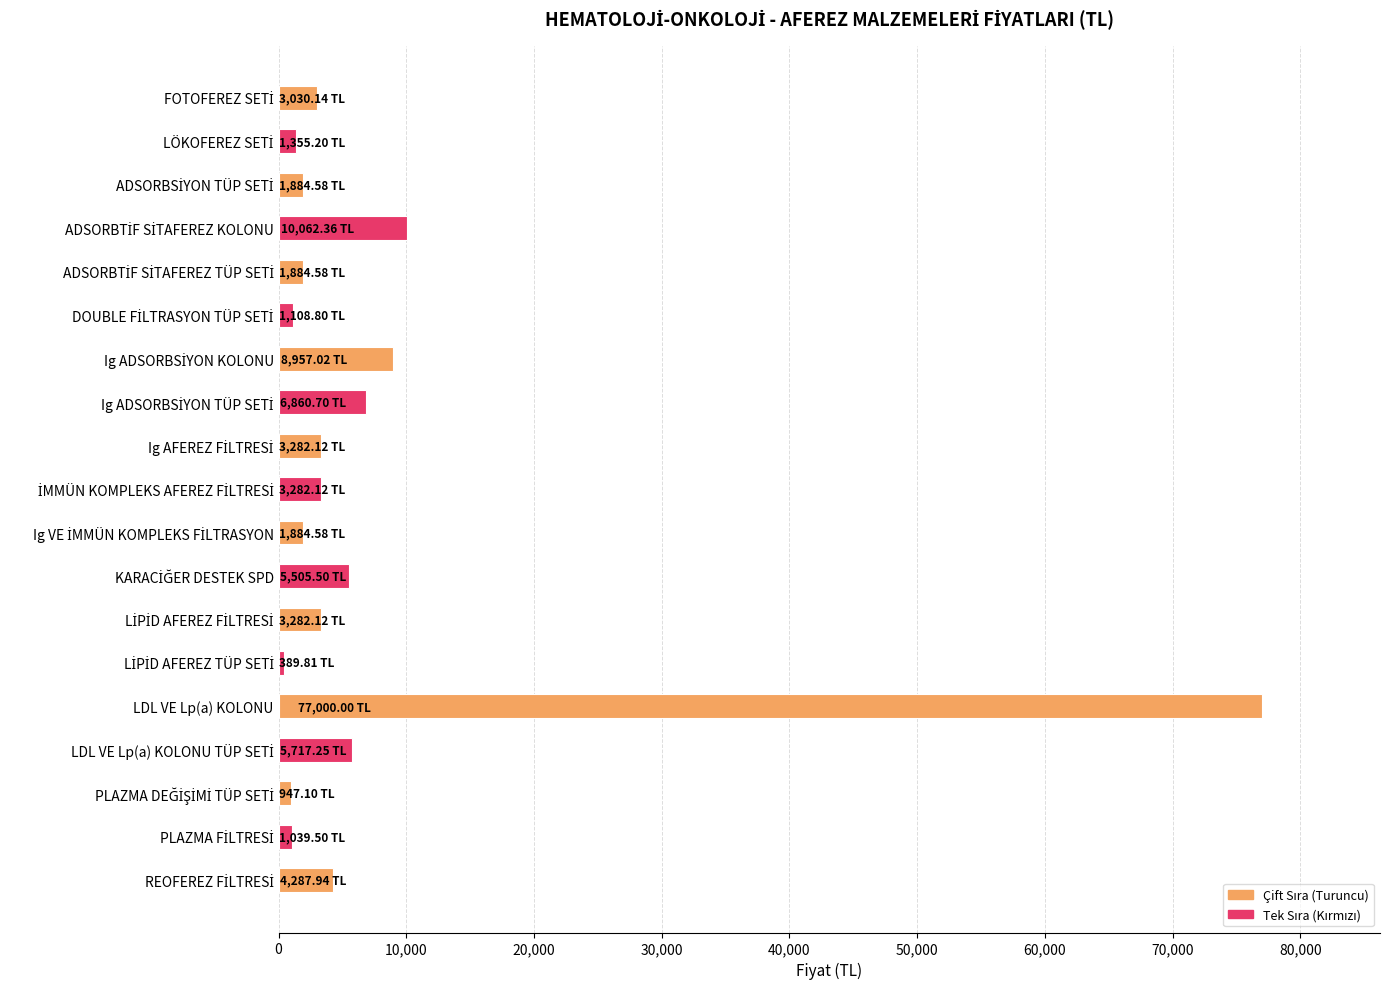

What is the difference between the second highest and minimum values?

9672.5